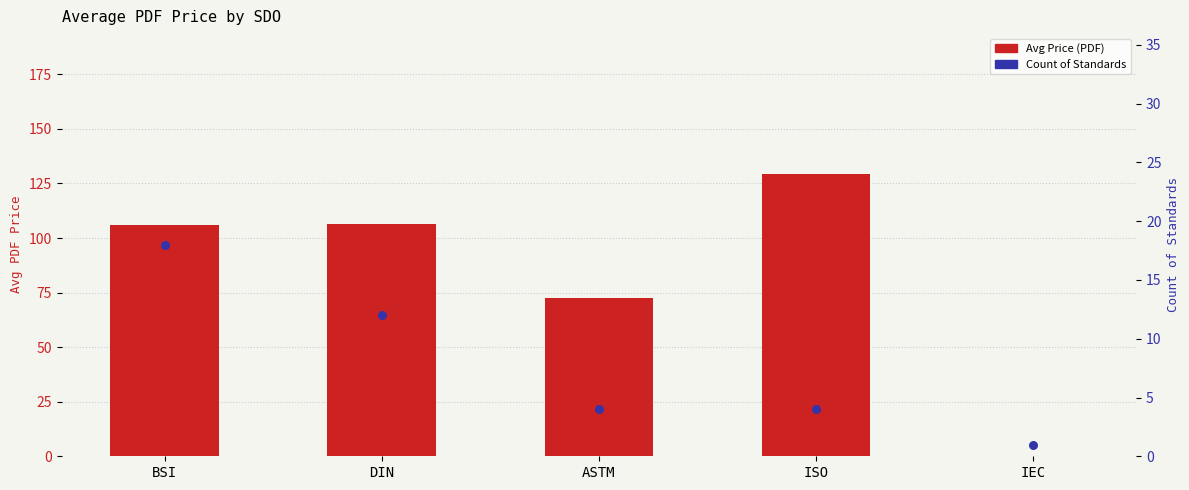

What is the total value across all series at ISO?

133.2